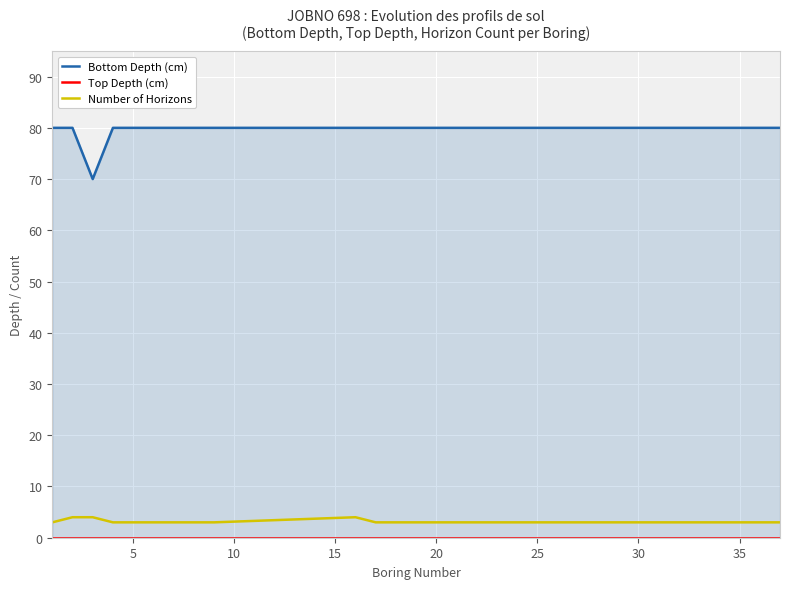

At how many categories does at least one series exceed 26?

15